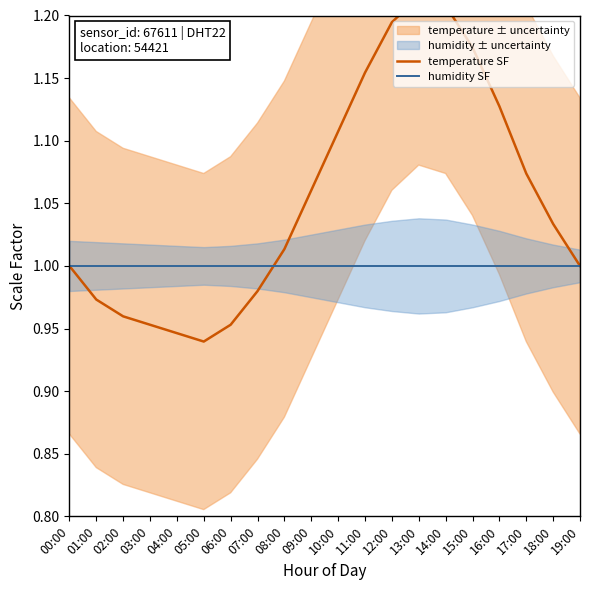

Rank the series by their maximum value, from highest to lowest.

temperature SF, humidity SF